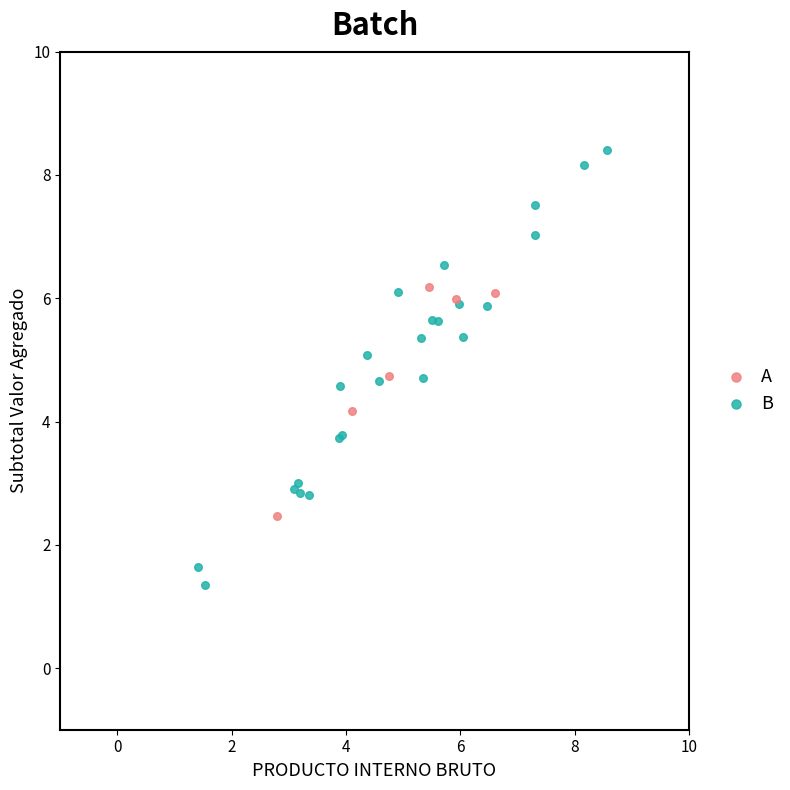

Which series reaches the minimum Y coordinate?

B